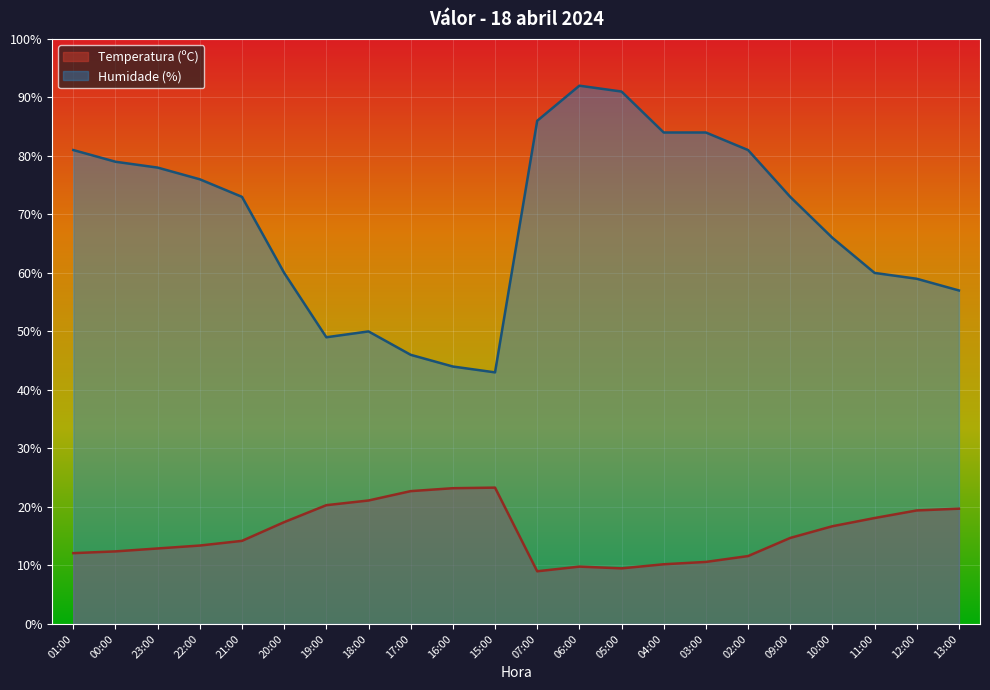

What is the sum of the Temperatura (ºC) values at 07:00 and 16:00?

32.2